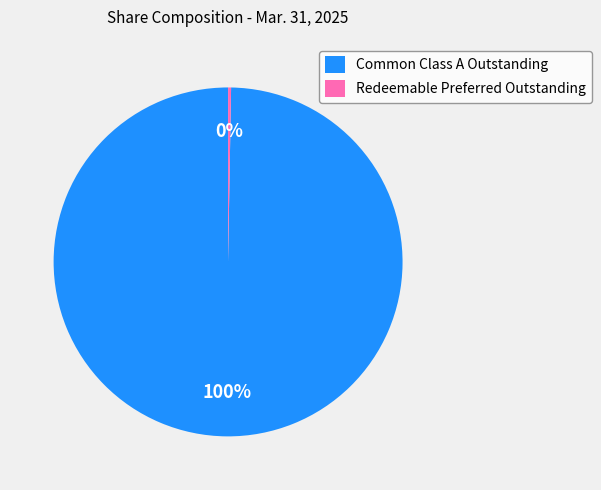

Is there any slice that represents more than half of the pie?

Yes